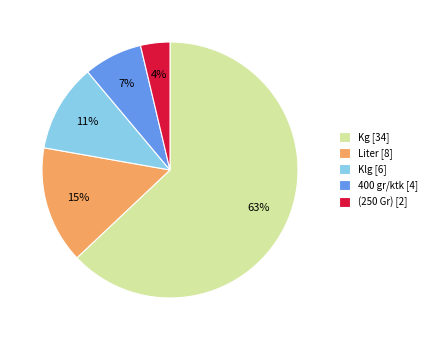

Between (250 Gr) [2] and 400 gr/ktk [4], which is larger?

400 gr/ktk [4]